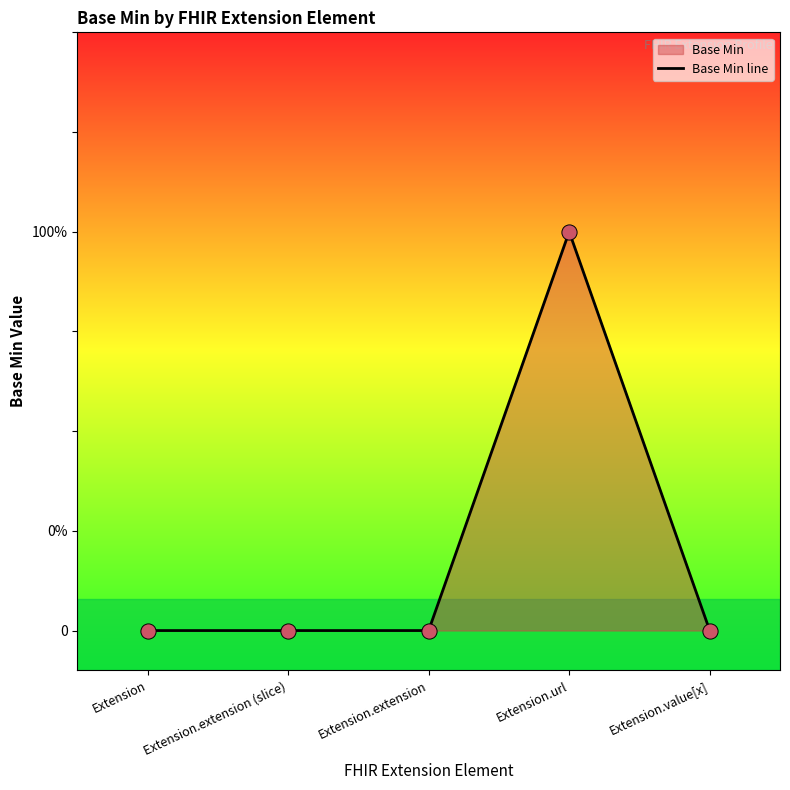

Which has a higher value, Extension.extension or Extension.url?

Extension.url